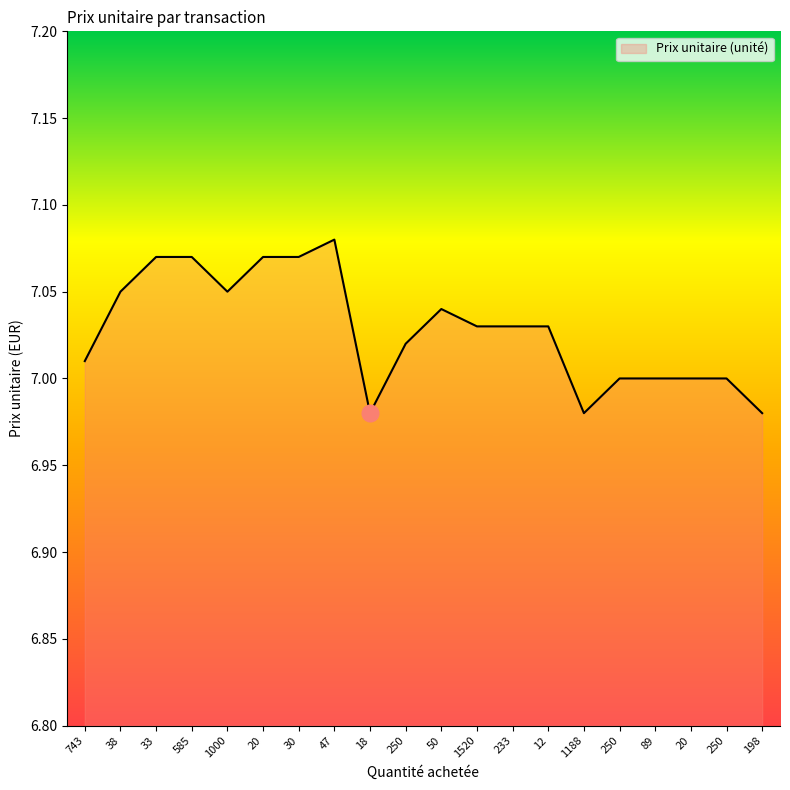

How many lines are shown in the chart?

1